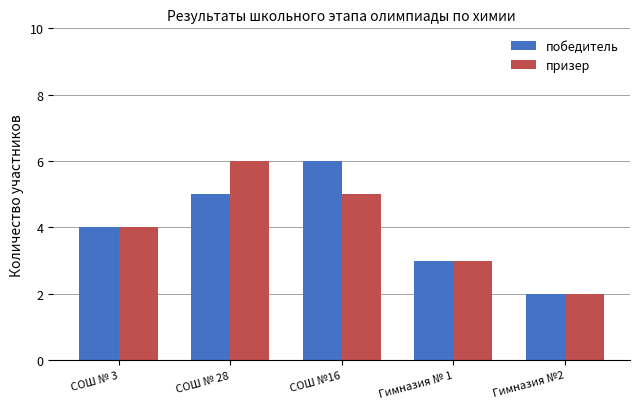

Count the number of data series in this chart.

2